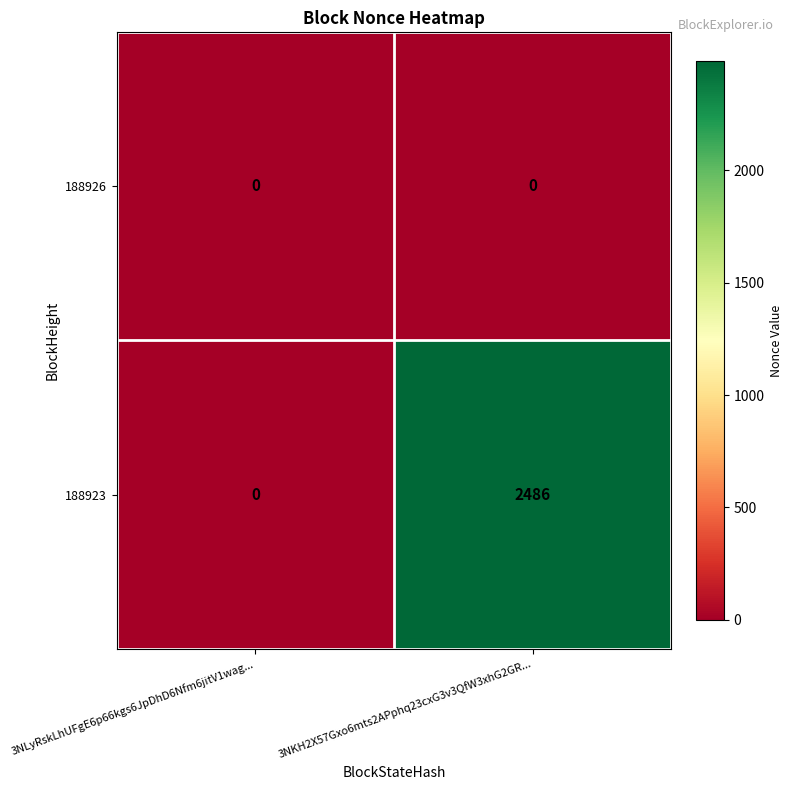

Reading left to right, list all the values displayed in this chart.

188926: 0	0
188923: 0	2486